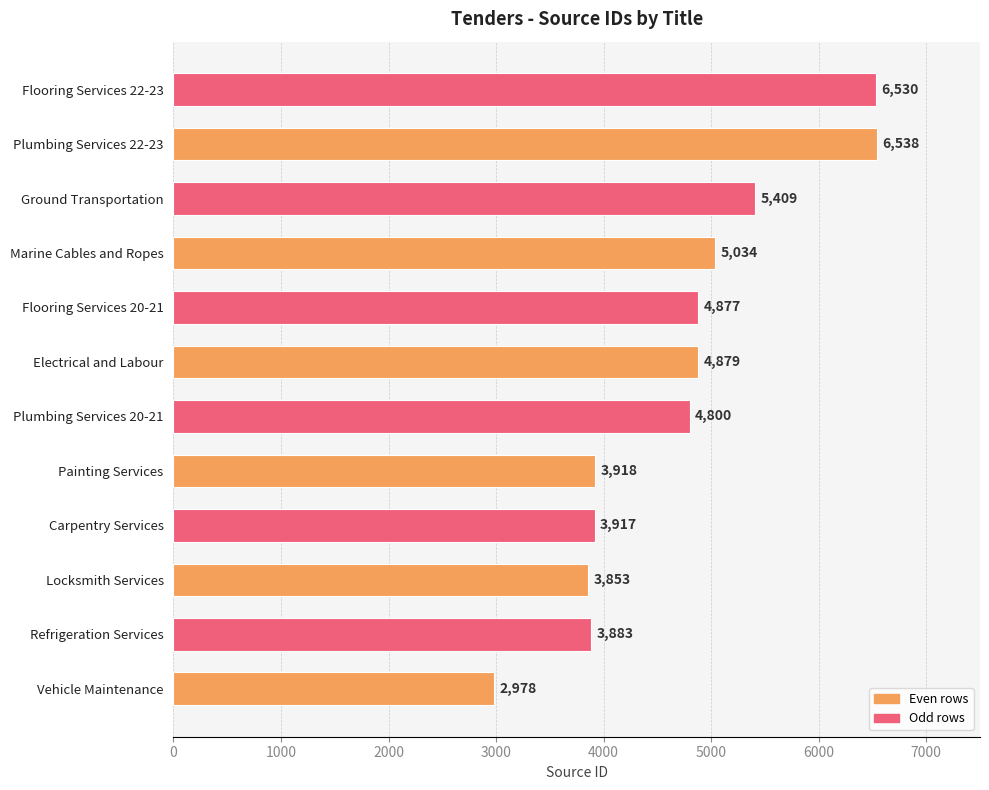

List the labels in order of value, largest first.

Plumbing Services 22-23, Flooring Services 22-23, Ground Transportation, Marine Cables and Ropes, Electrical and Labour, Flooring Services 20-21, Plumbing Services 20-21, Painting Services, Carpentry Services, Refrigeration Services, Locksmith Services, Vehicle Maintenance